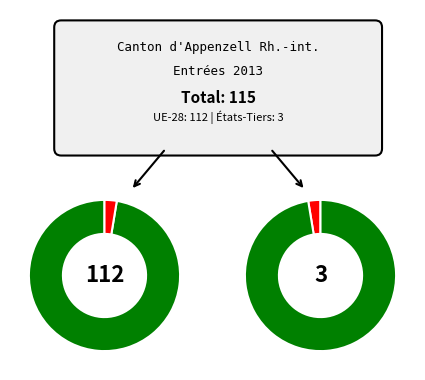

To the nearest percent, what is the combined percentage of UE-28/AELE and États-Tiers?

100%